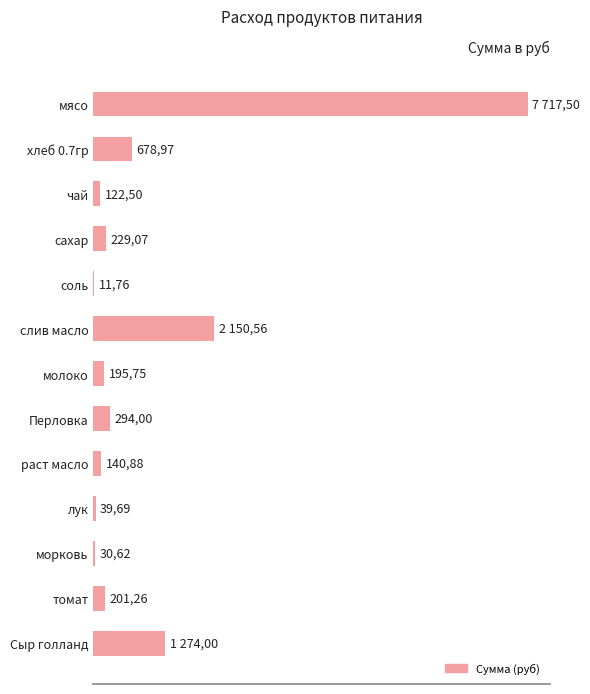

Are the bars horizontal?

Yes